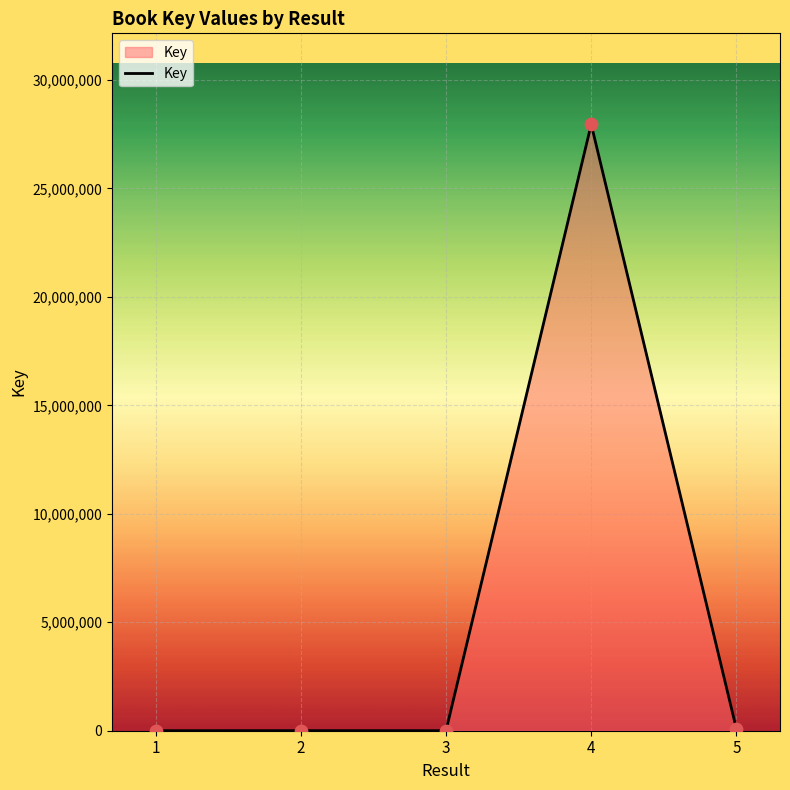

Which has a higher value, 1 or 4?

4